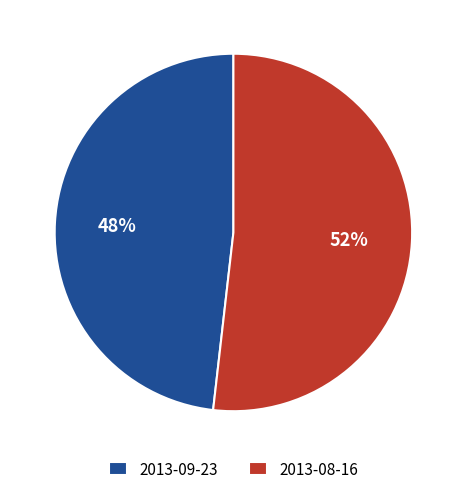

True or false: 2013-09-23 accounts for 48% of the total.

True